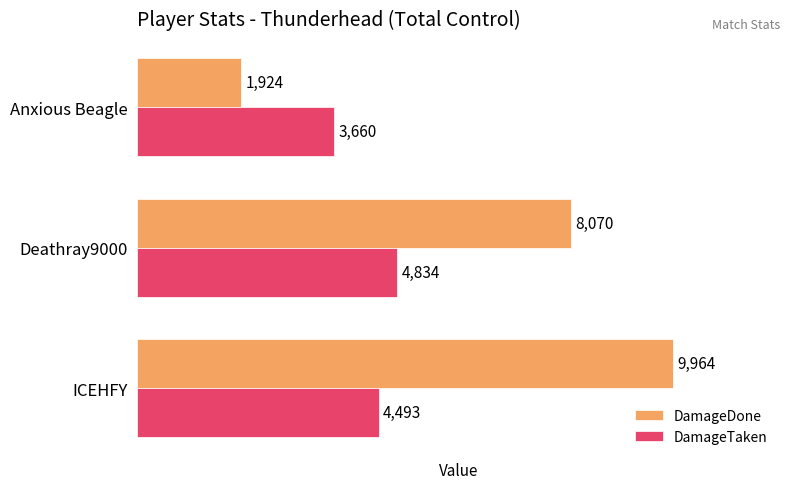

Which series has the largest total across all categories?

DamageDone